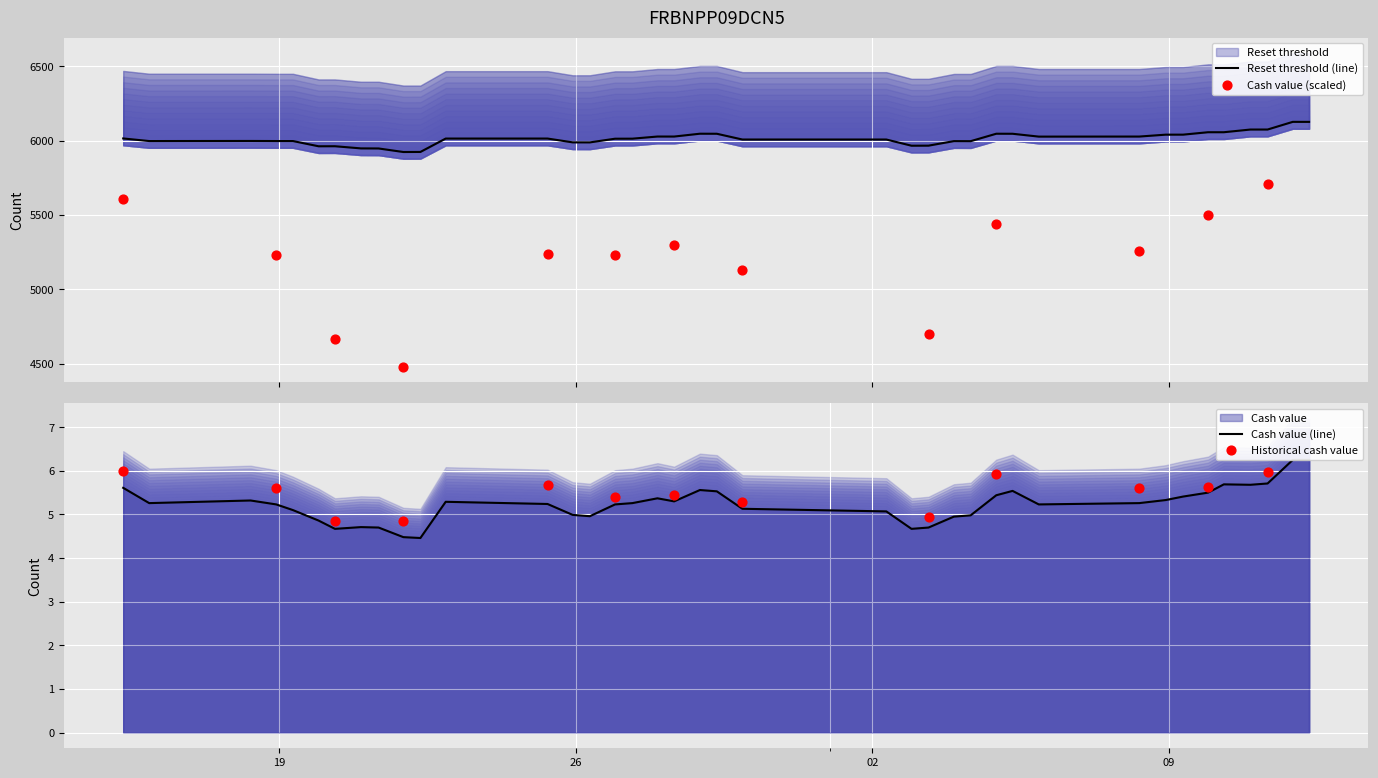

At how many categories does at least one series exceed 1855?

39